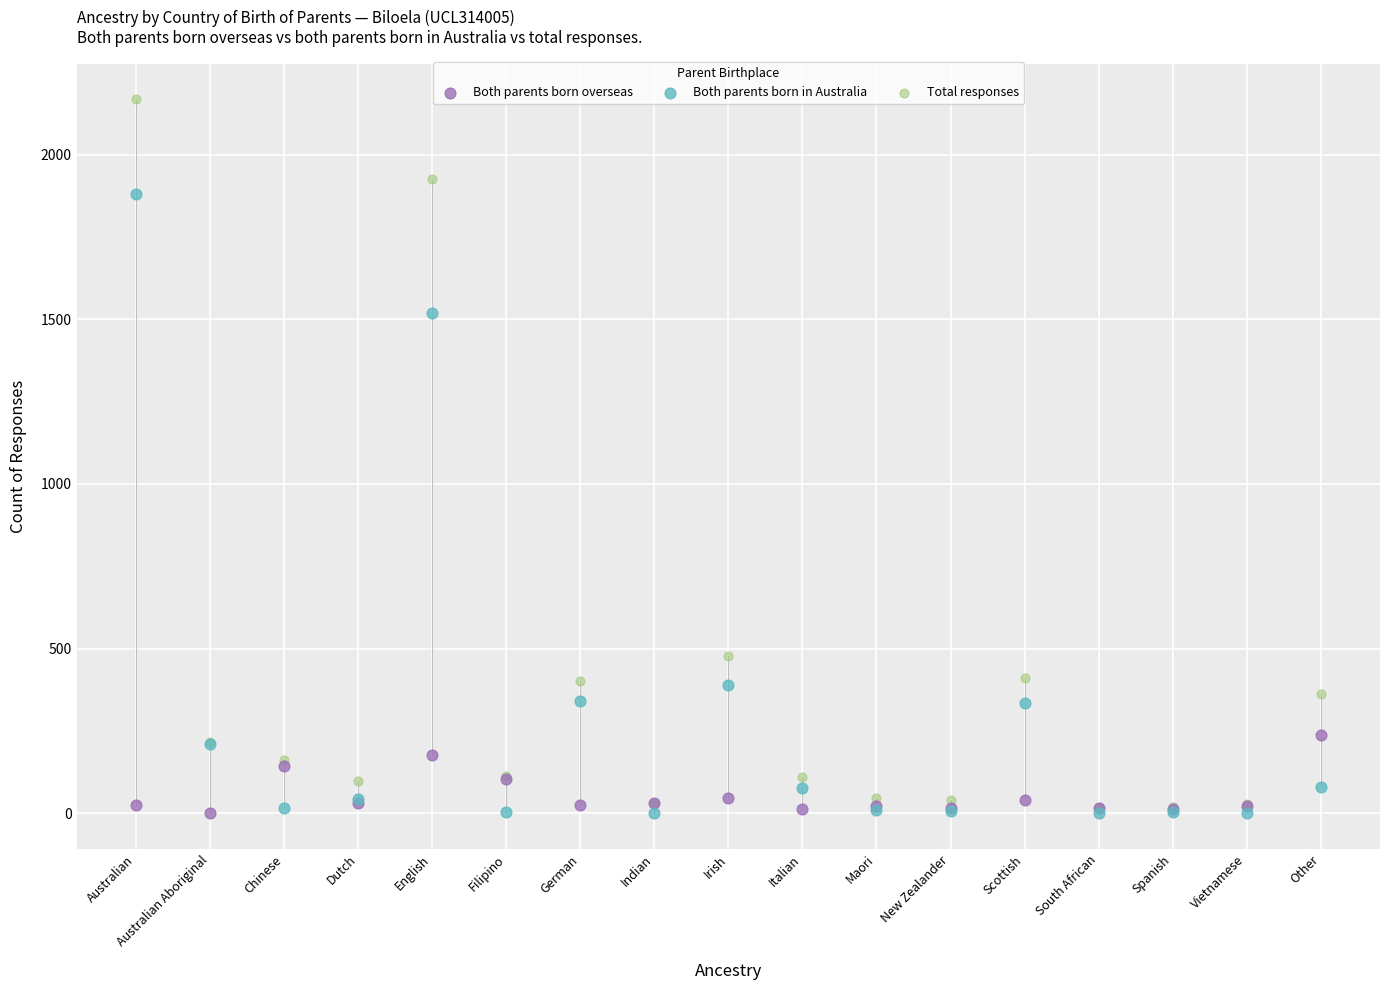

In the Both parents born in Australia series, what Y value is closest to 940?

389